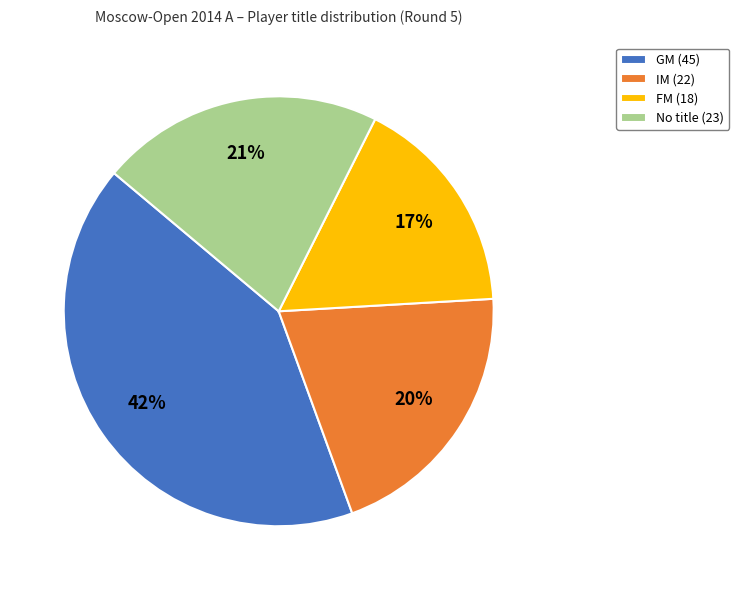

How many segments does this pie chart have?

4